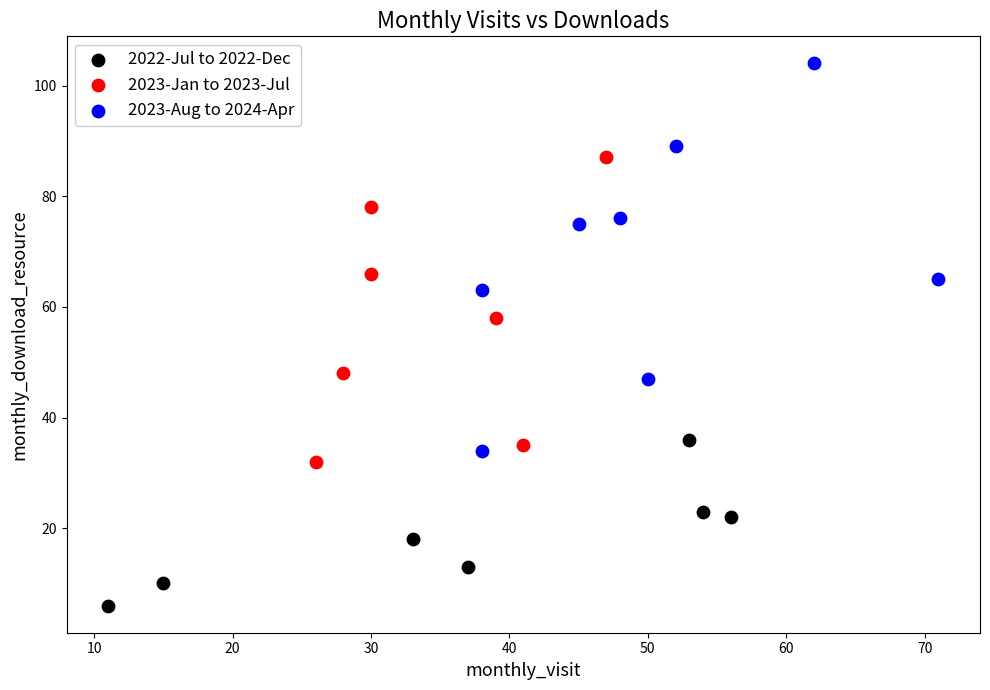

Which series has the widest spread of Y values?

2023-Aug to 2024-Apr